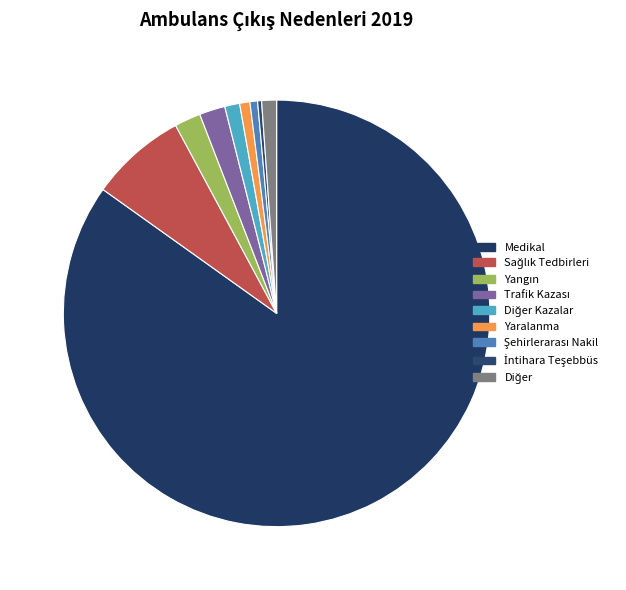

Which slice is the largest?

Medikal